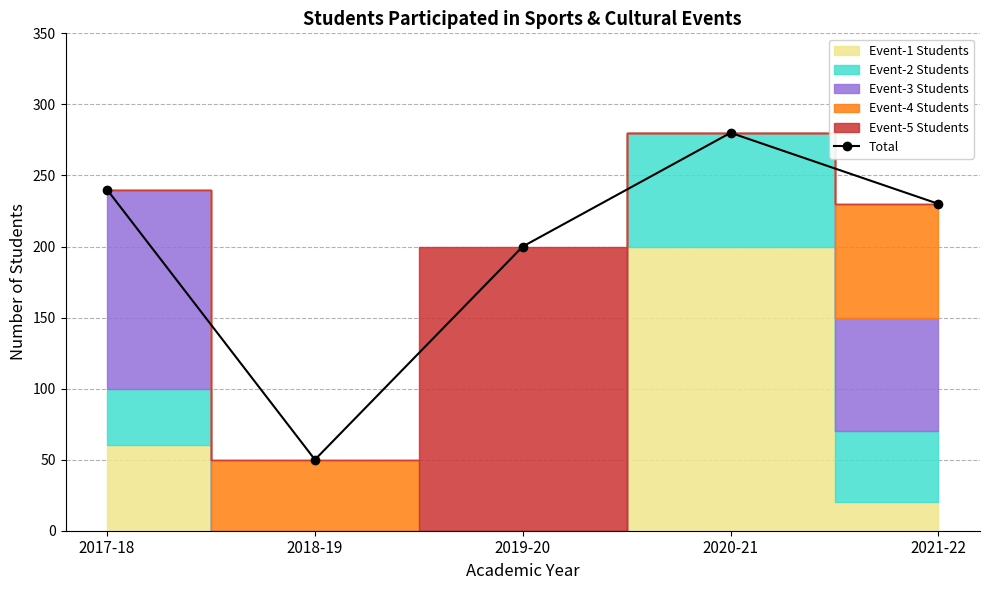

List the labels in order of value, largest first.

2020-21, 2017-18, 2021-22, 2019-20, 2018-19